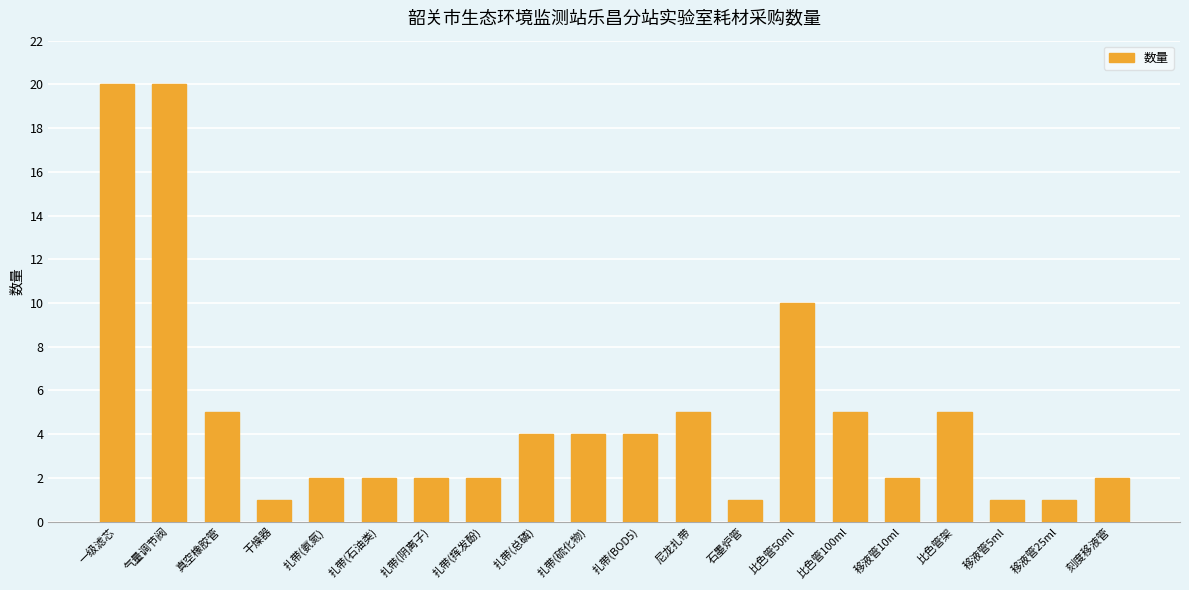

How many data points are less than 4?

10